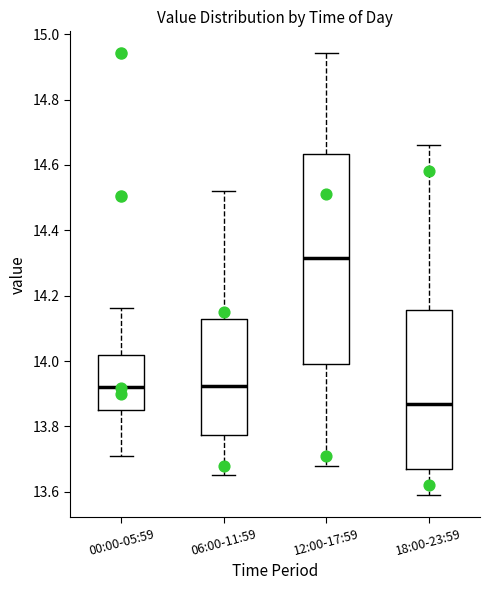

Comparing the boxes themselves (not the whiskers), which one is the tallest?

12:00-17:59